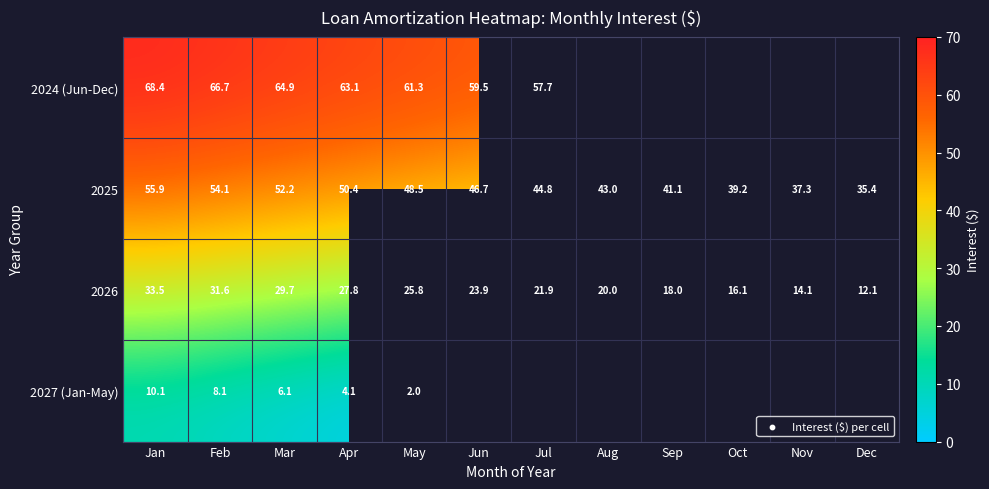

Which has a higher value, Jun or Apr?

Apr